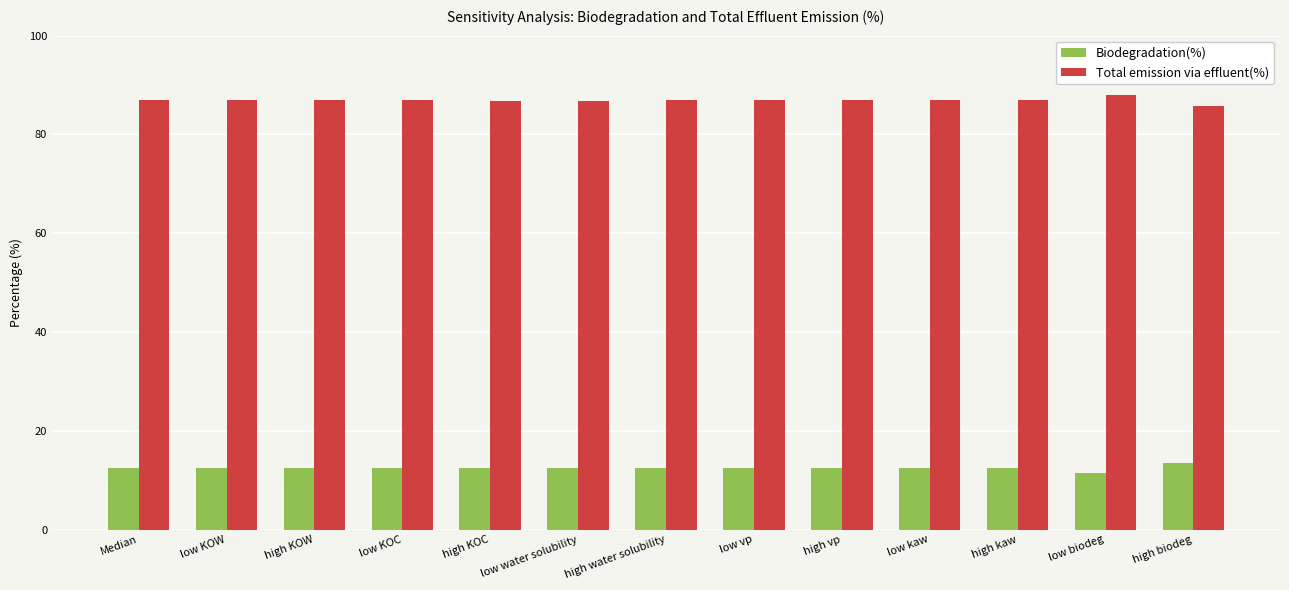

Count the Biodegradation(%) values in the range 12 to 13.

11